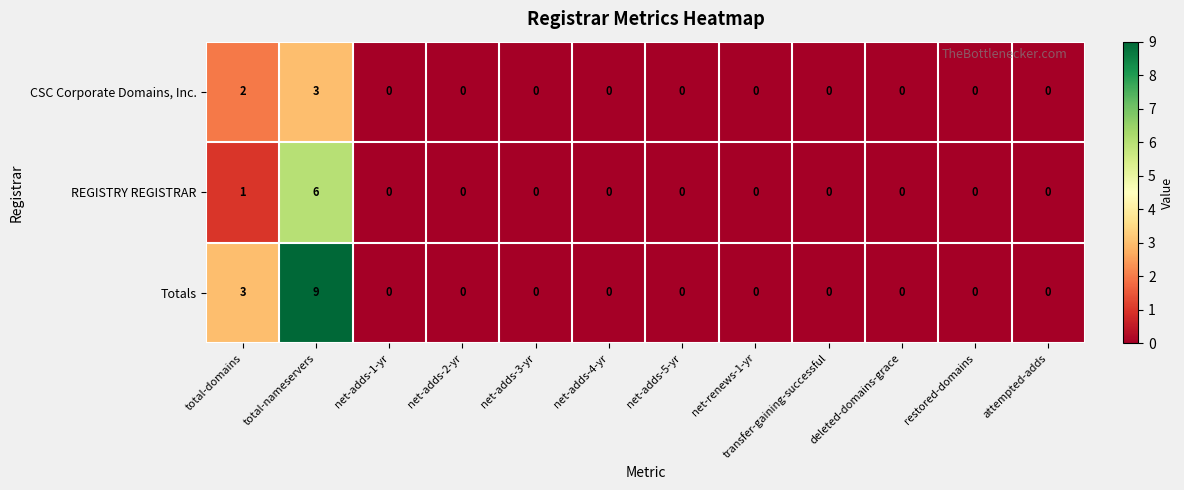

What is the highest value of the CSC Corporate Domains, Inc. series?

3